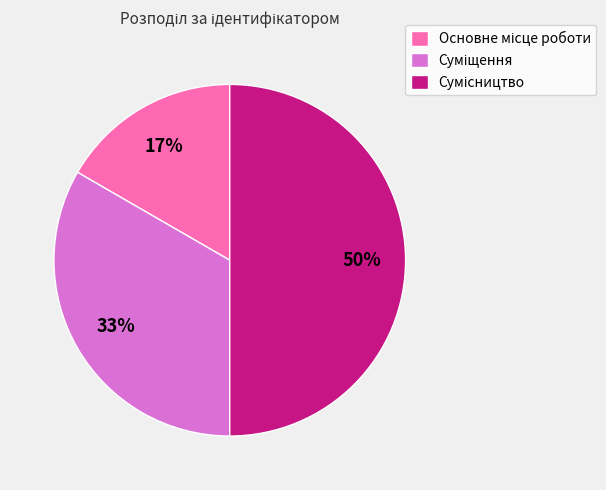

To the nearest percent, what is the difference between the largest and smallest slice percentages?

33%